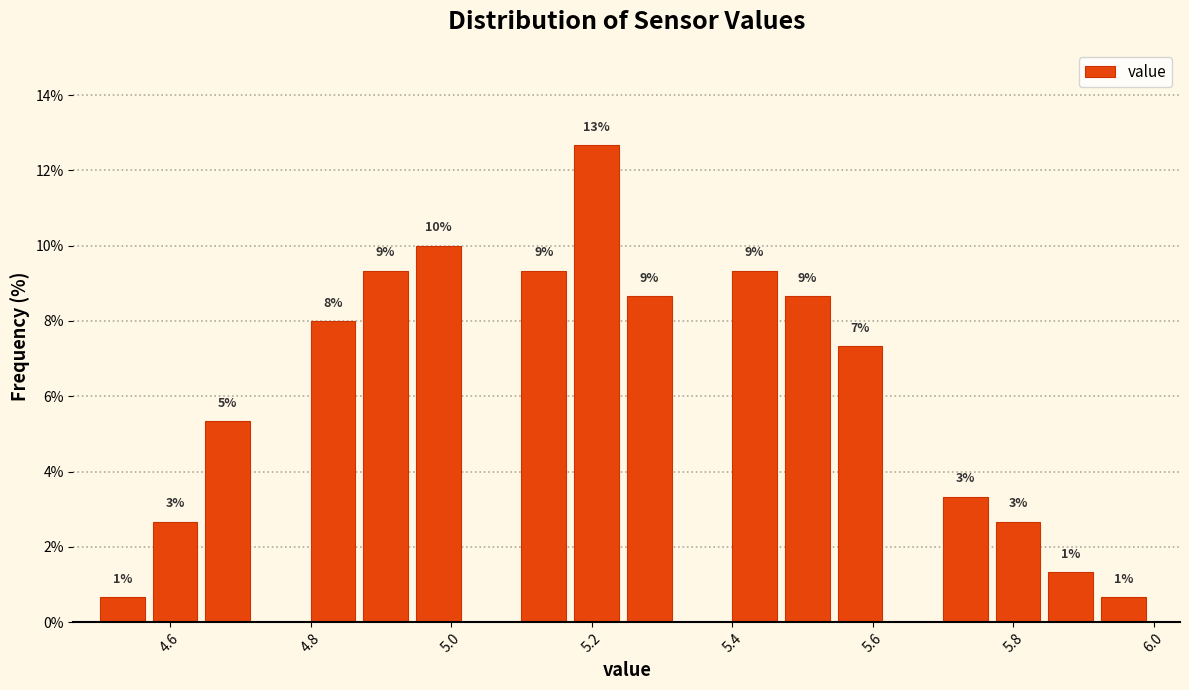

Read against the x-axis, roughly where is the centre of the tallest bar?

5.20